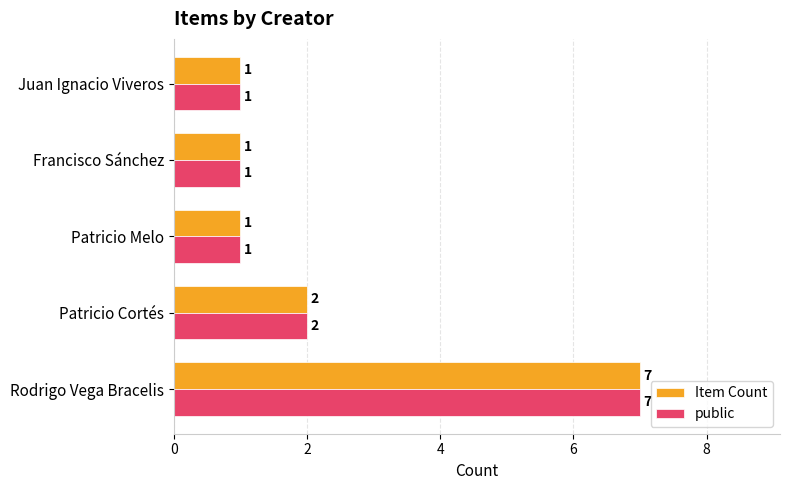

The value of public at Juan Ignacio Viveros is 0. True or false?

False